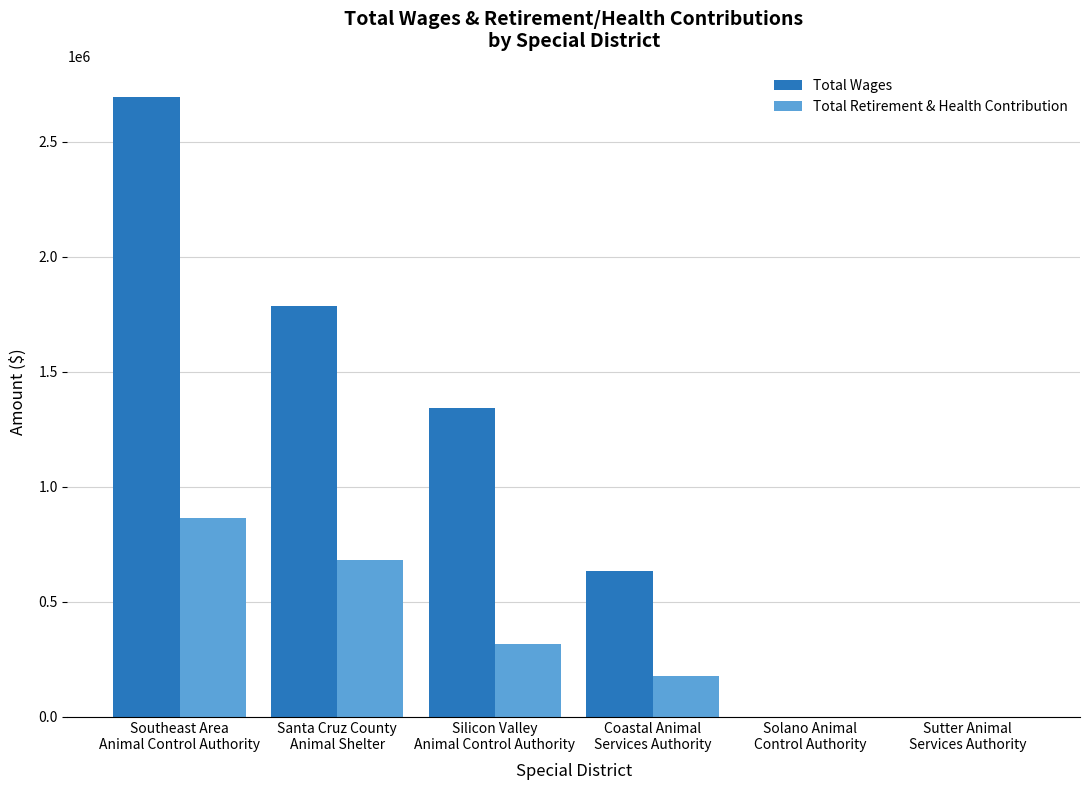

Where is Total Wages nearest to the value 1346386?

Silicon Valley
Animal Control Authority